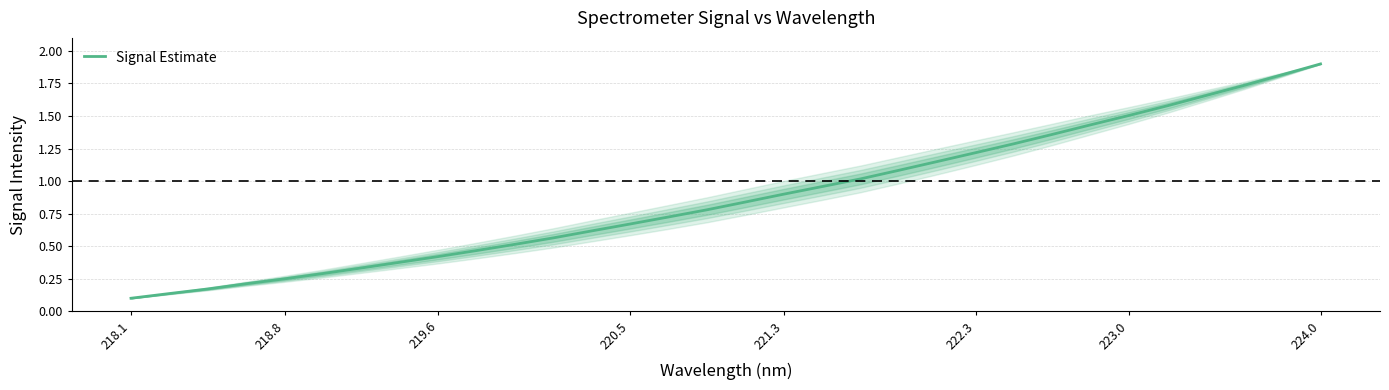

What is the sum of all values?

28.1